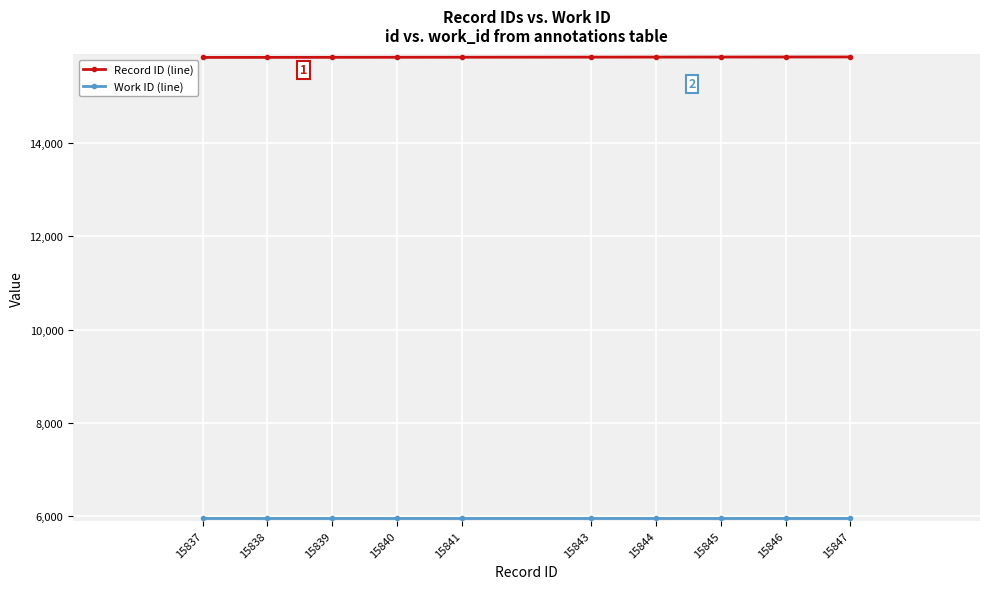

What is the smallest value displayed?

5960